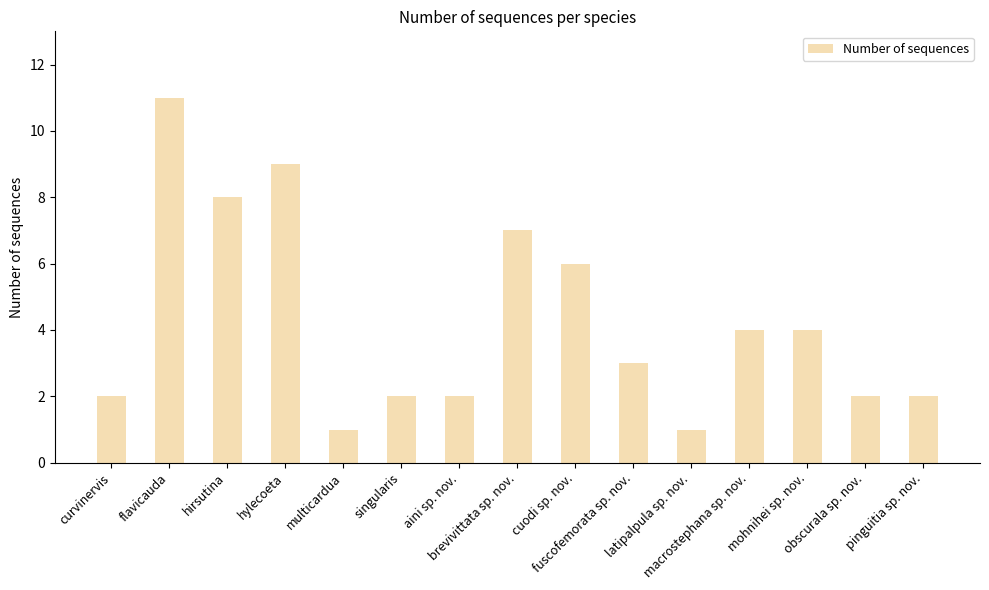

What position from the left is brevivittata sp. nov.?

8